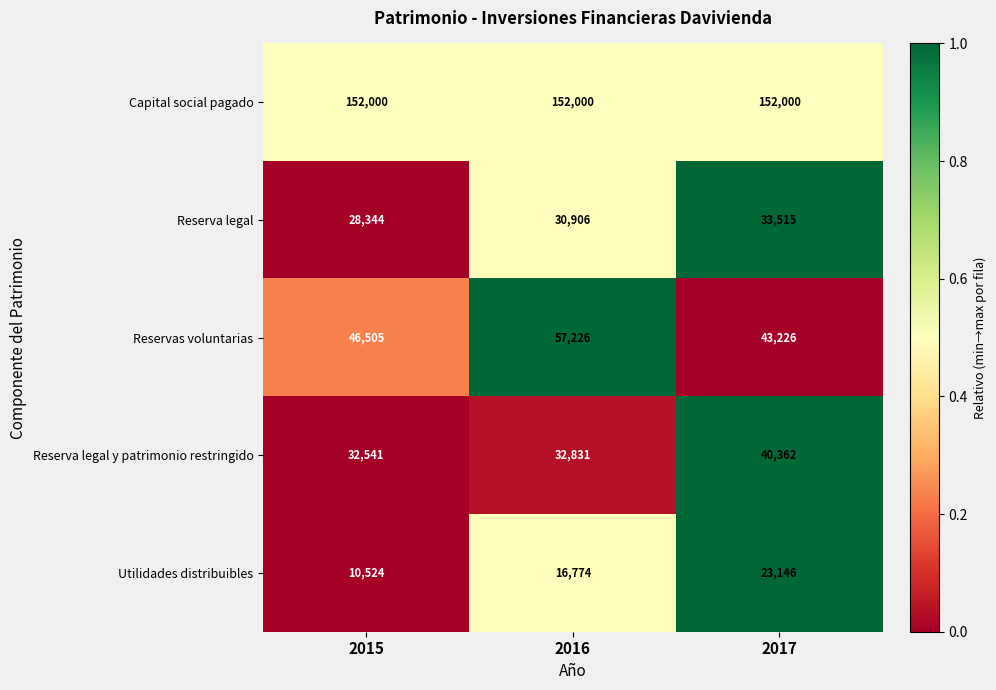

What is the total value across all series at 2016?

289737